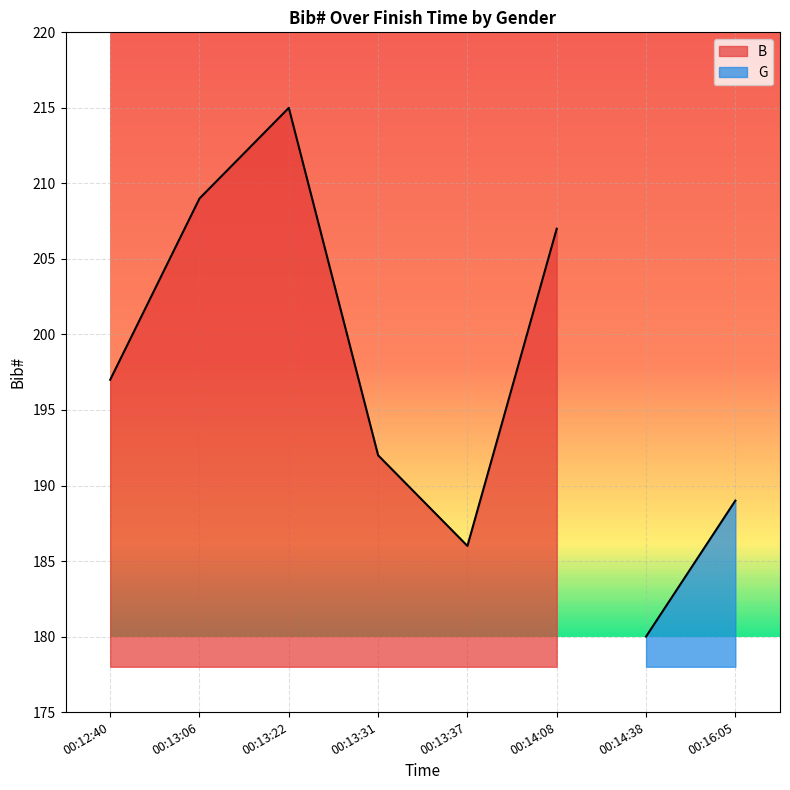

What is the difference between the values at 00:12:40 and 00:13:06?

12